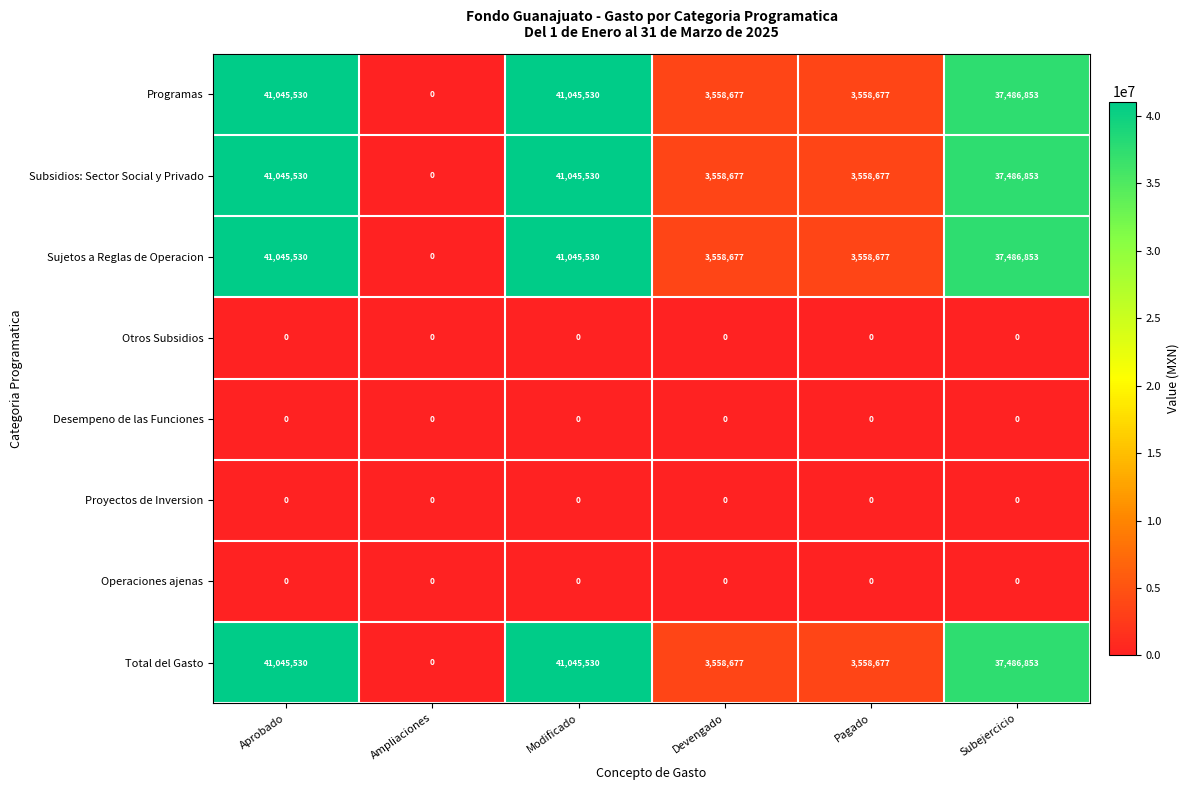

How many values in the Sujetos a Reglas de Operacion series are below 37486853?

3